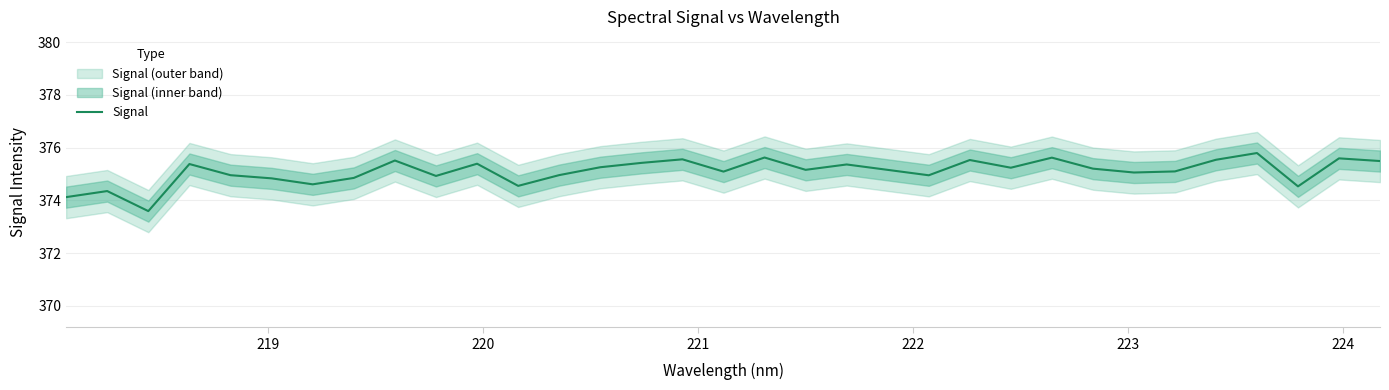

How many data points are less than 375?

12